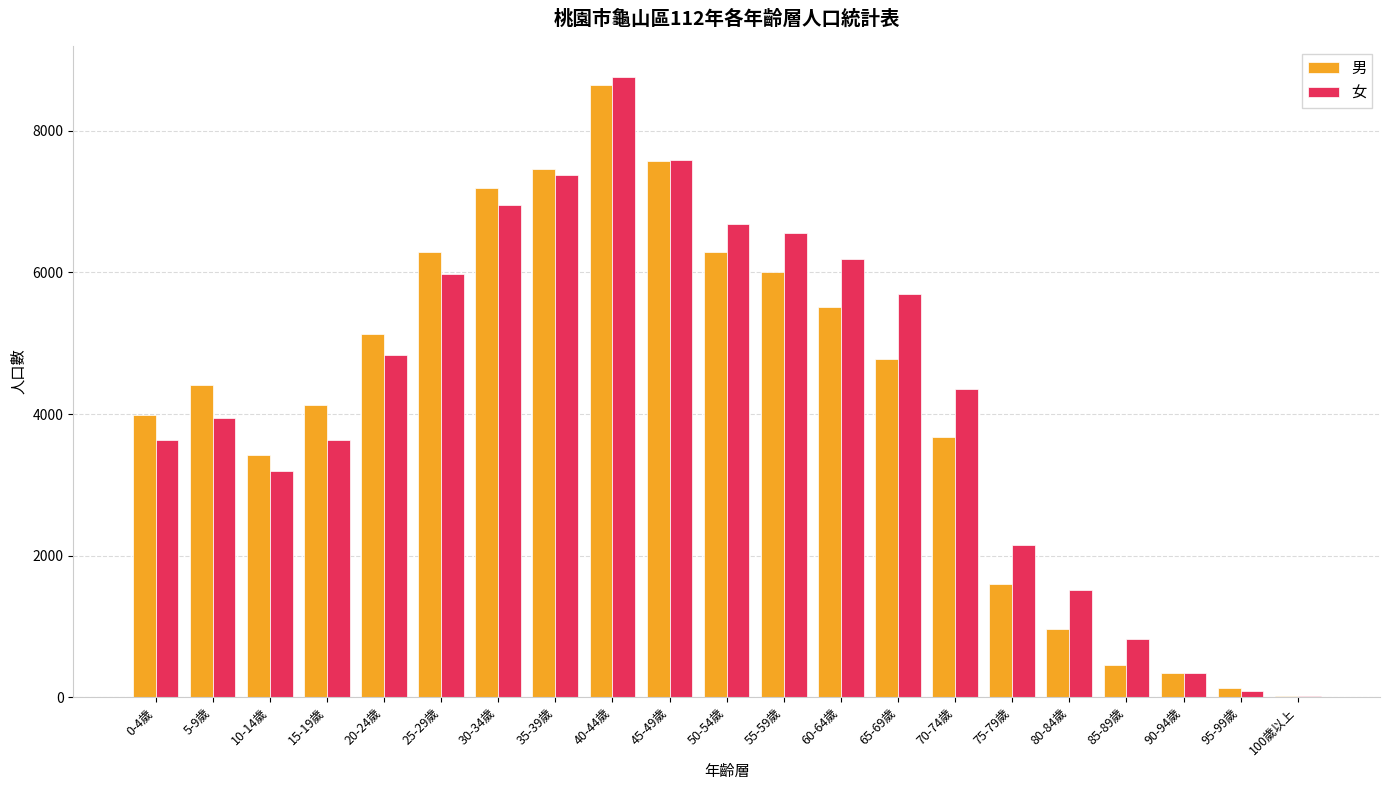

Which category has the highest value across all series?

40-44歲